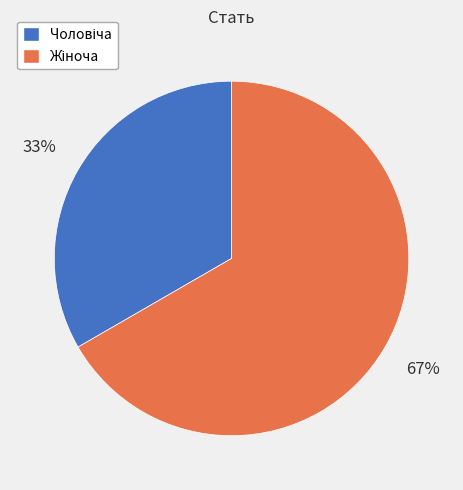

Does any single category account for the majority?

Yes